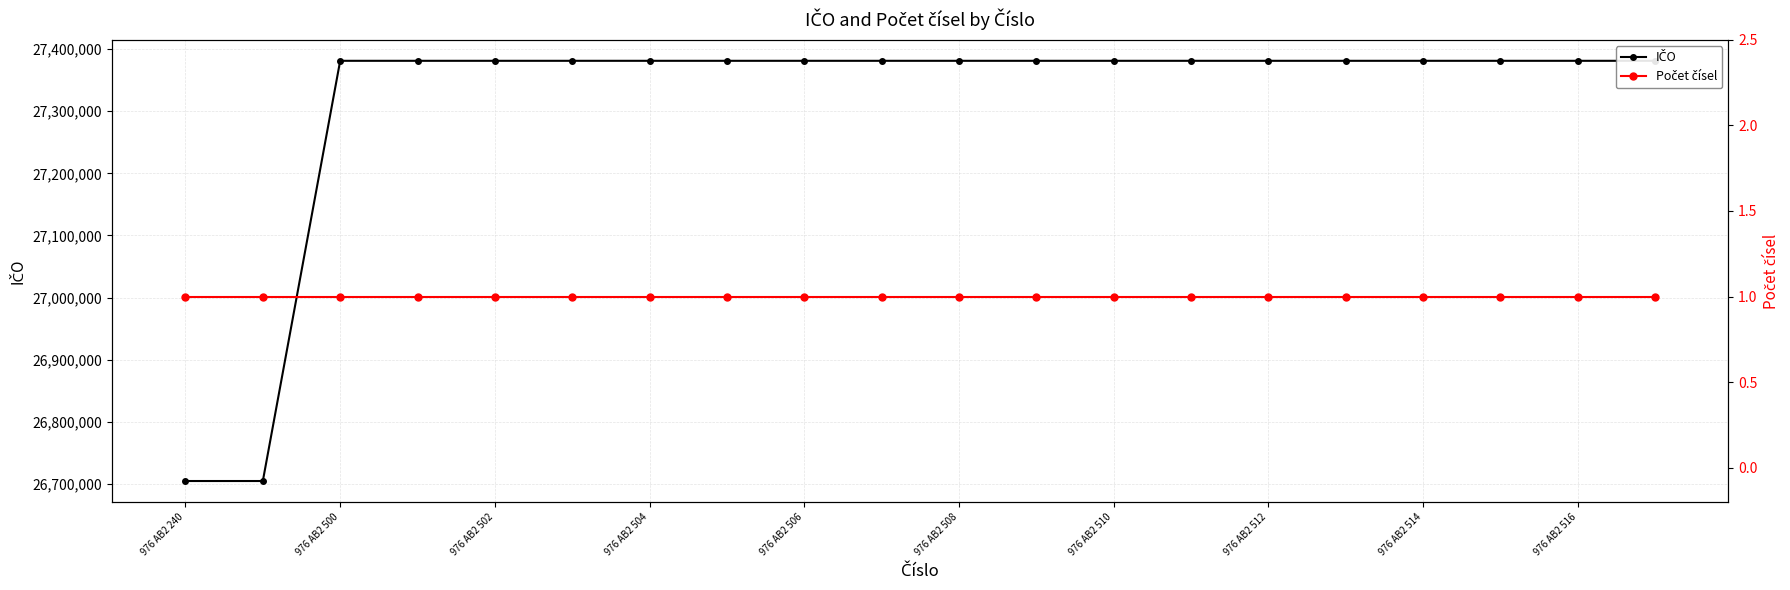

Is it true that Počet čísel equals 1 at 976 AB2 512?

True